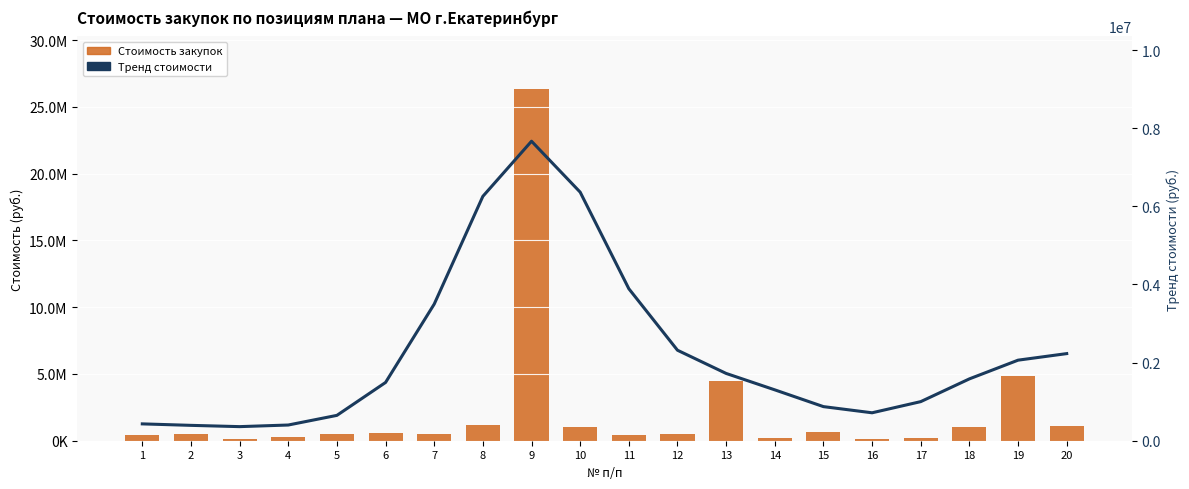

Is it true that Тренд стоимости equals 3550400.5 at 20?

False